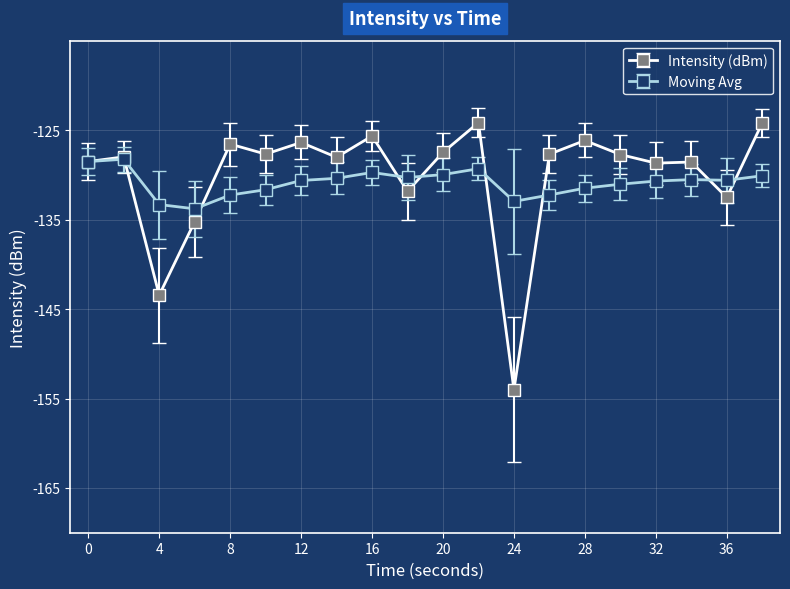

What is the maximum value for Moving Avg?

-128.3